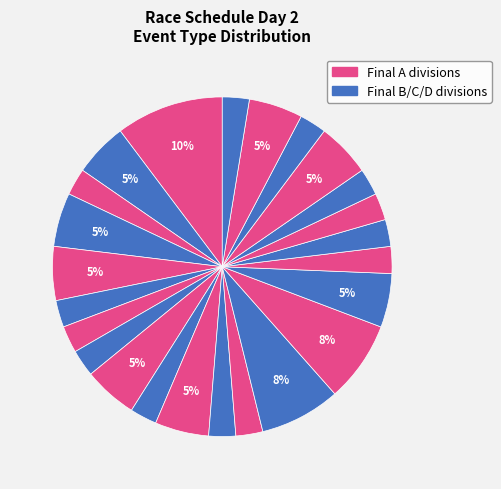

How many segments does this pie chart have?

24